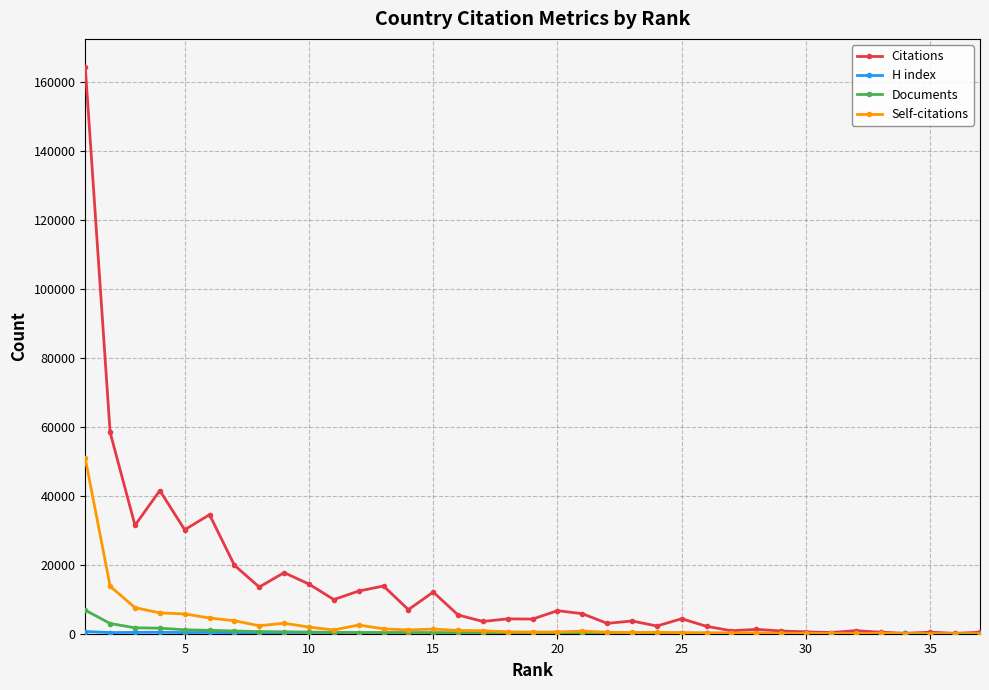

Which series has the widest spread of values?

Citations